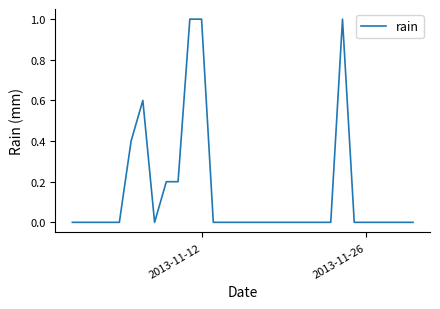

What is the maximum value shown in the chart?

1.0